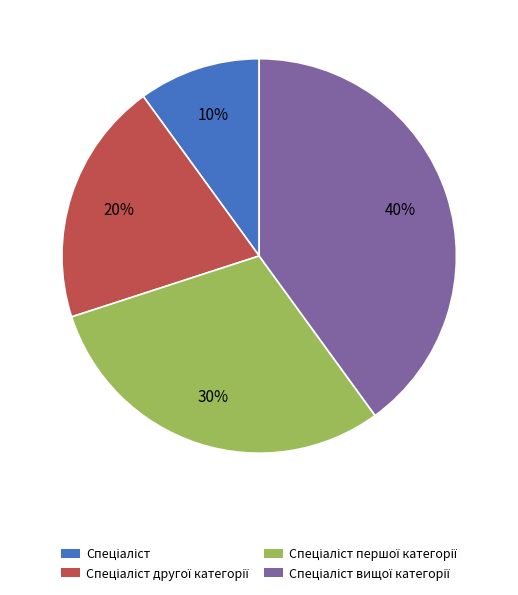

Is there any slice that represents more than half of the pie?

No